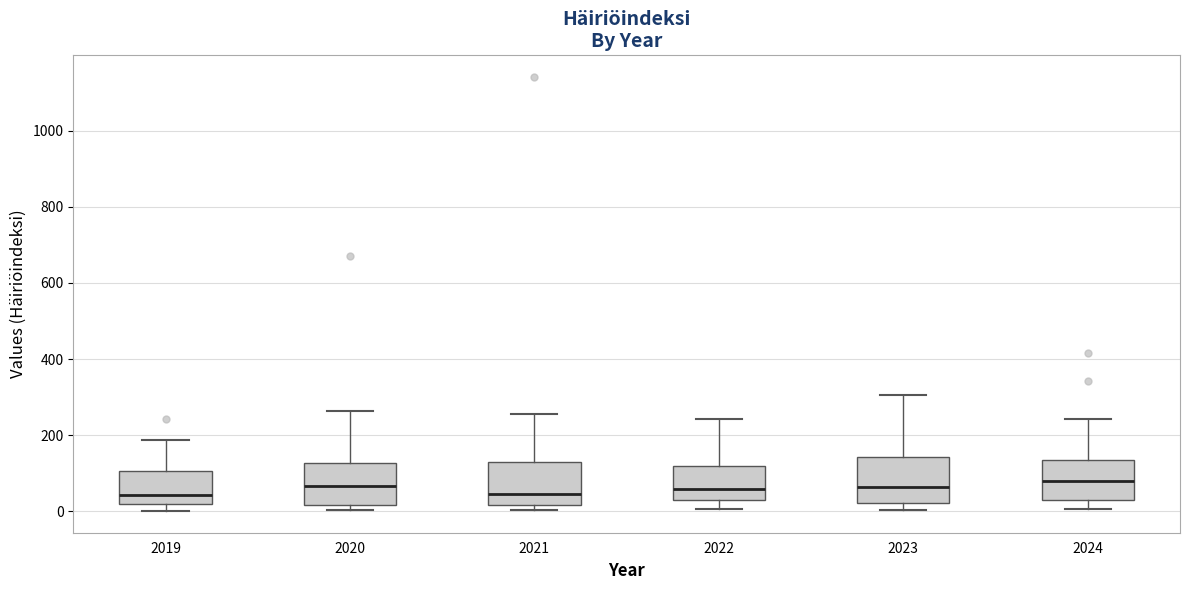

Where is the lower edge of the box at x = 2024 on the y-axis? The values are not printed on the chart, so give them approximately, as read against the axis.

20